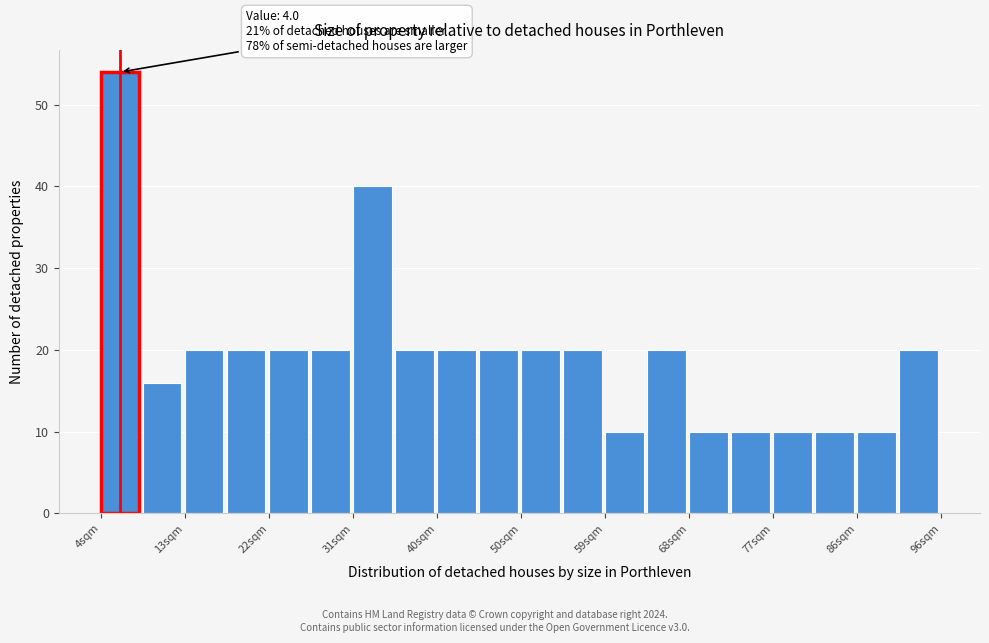

Over which range of the x-axis is the bar tallest?

4.0 to 8.6